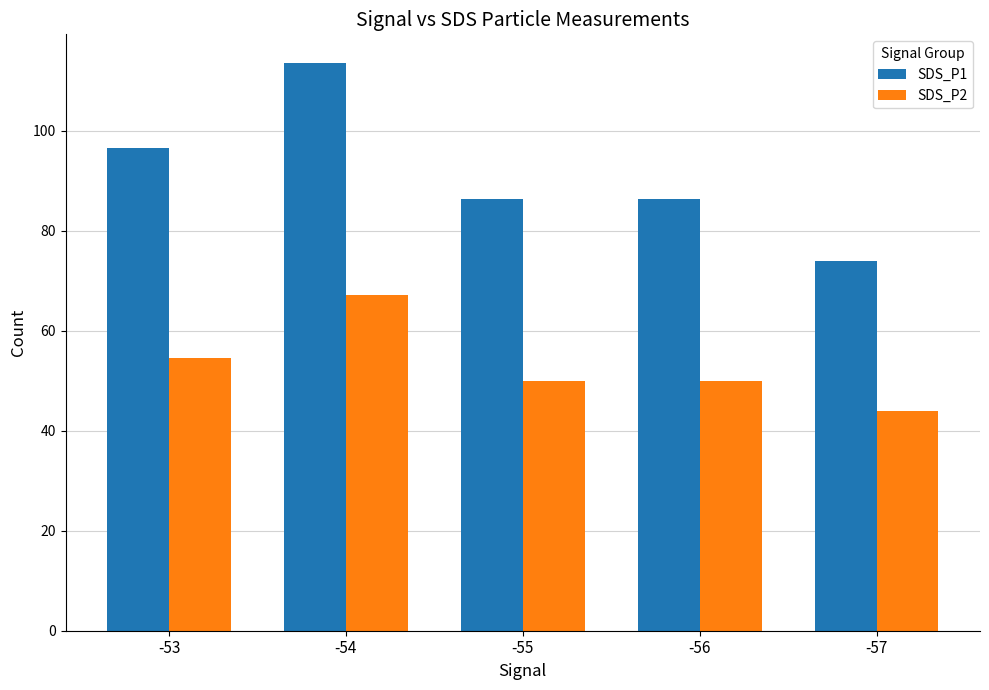

Is the value of SDS_P2 at -56 greater than the value of SDS_P1 at -55?

No